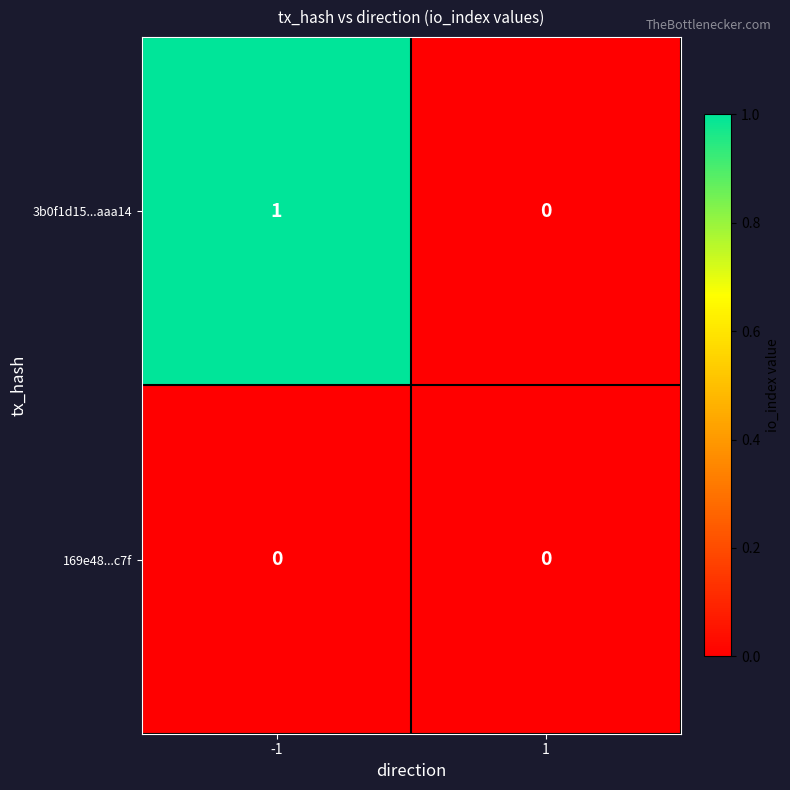

How many categories are shown in the chart?

2